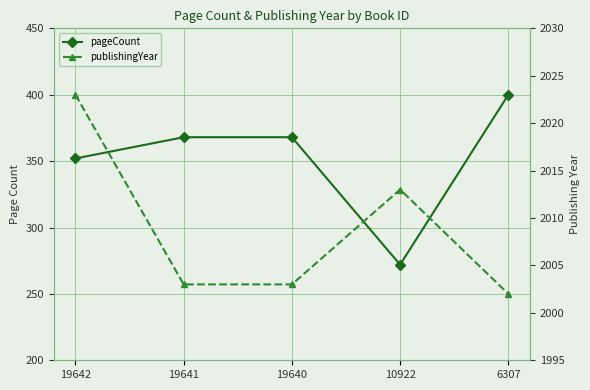

True or false: pageCount and publishingYear cross at least once.

False